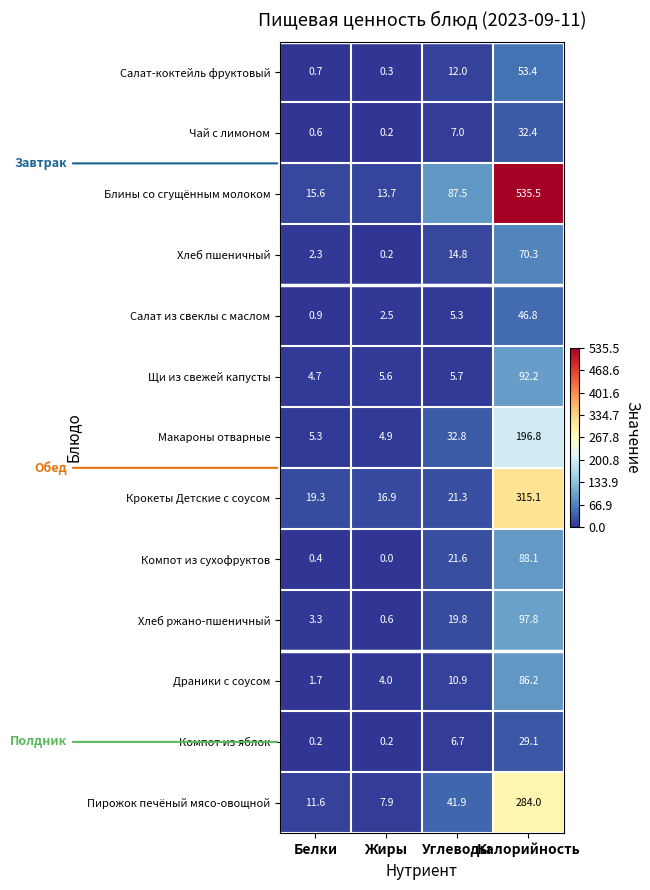

What is the spread (max minus min) of values at Калорийность?

506.4